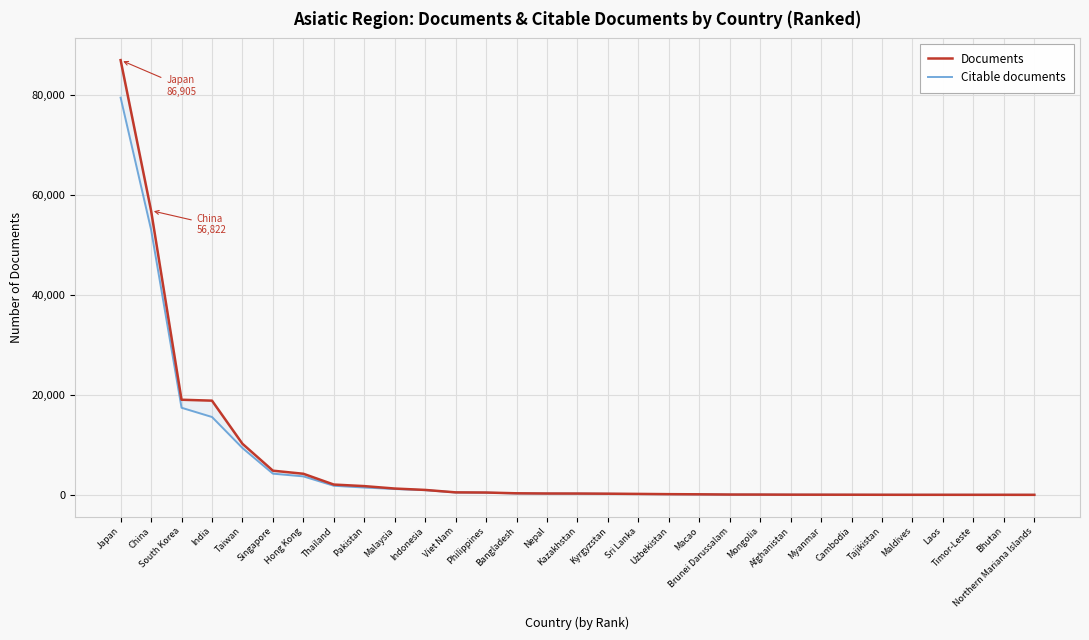

What is the difference between the maximum and minimum values in the Citable documents series?

79401